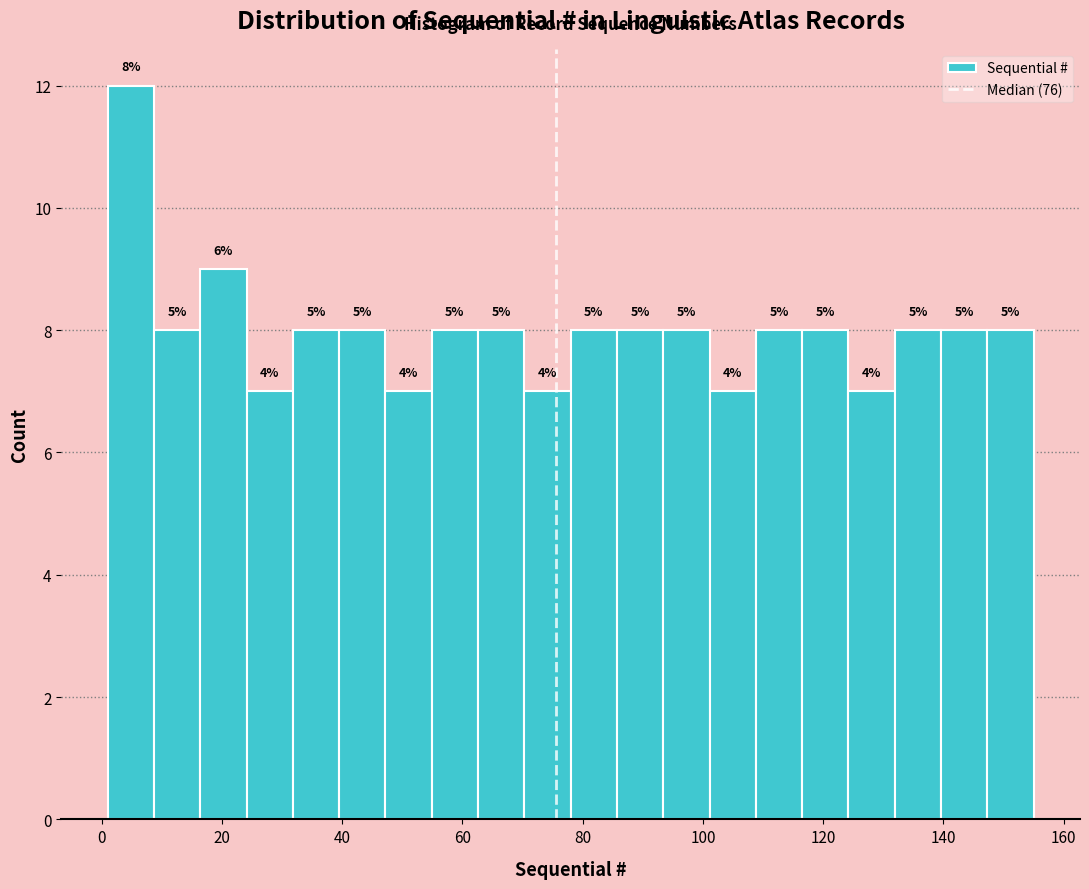

Around what value on the x-axis is the tallest bar? Give the approximate position of its centre, as read against the axis.

4